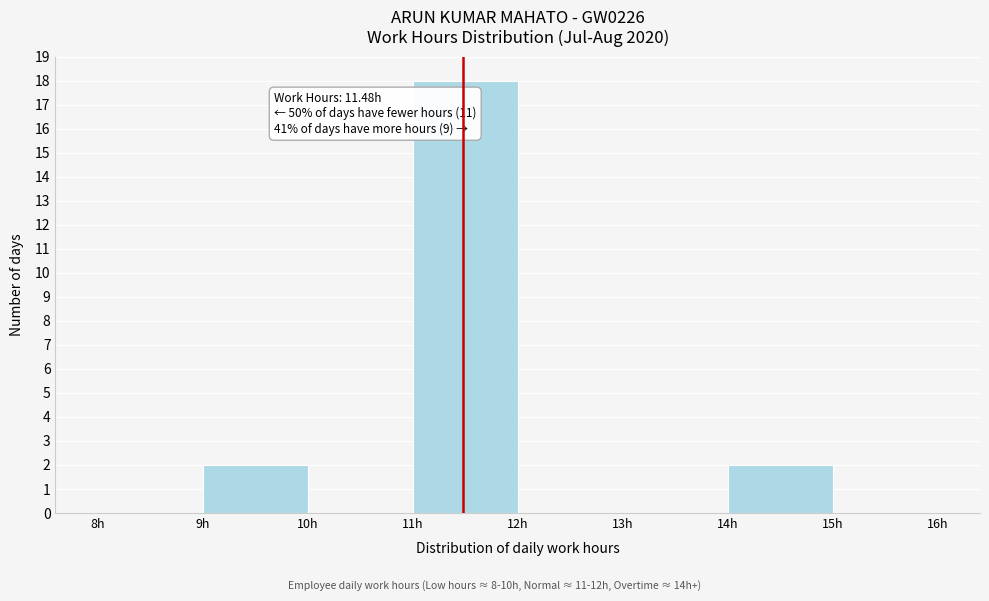

Which range on the x-axis has the tallest bar?

11 to 12